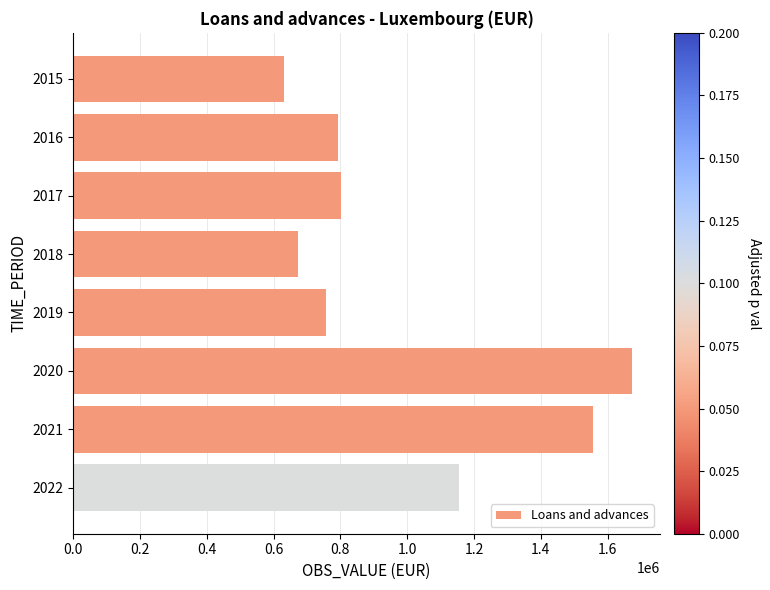

What is the value of the 5th bar from the top?

757872